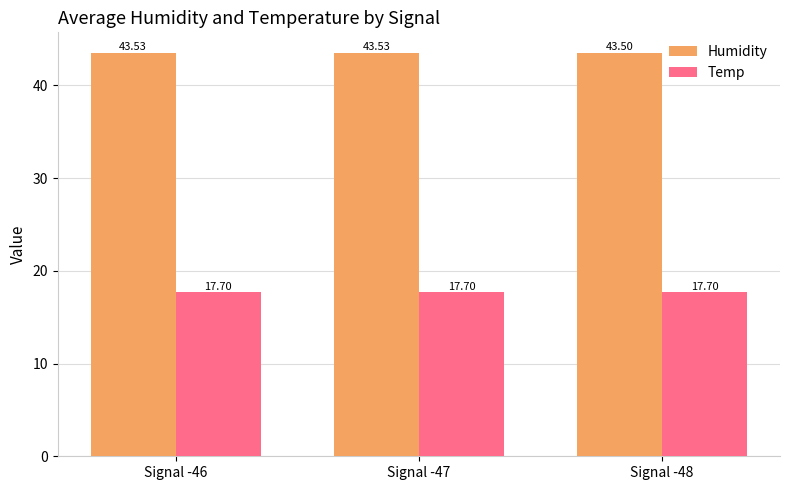

Where is Humidity nearest to the value 43?

Signal -48